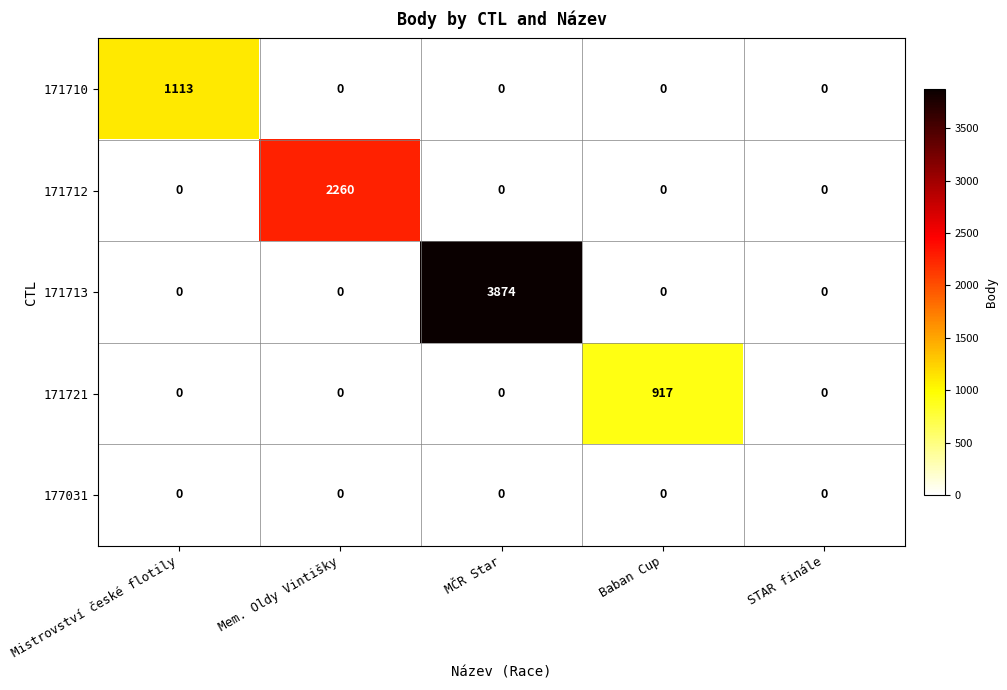

What is the greatest value displayed?

3874